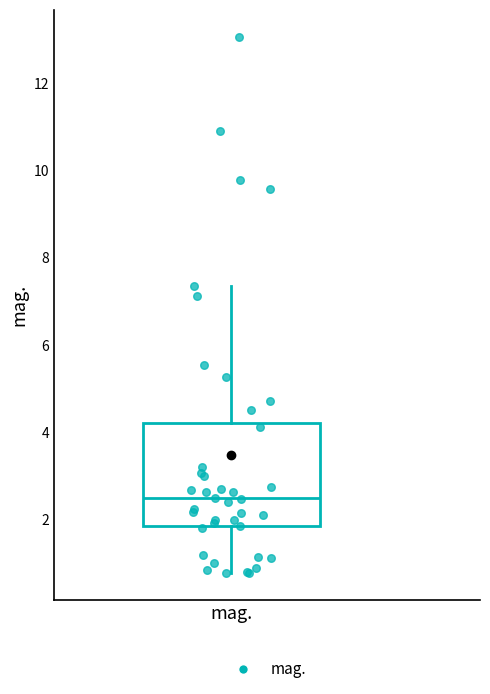

Where does the lower whisker of the box for mag. end on the y-axis? The values are not printed on the chart, so give them approximately, as read against the axis.

0.8